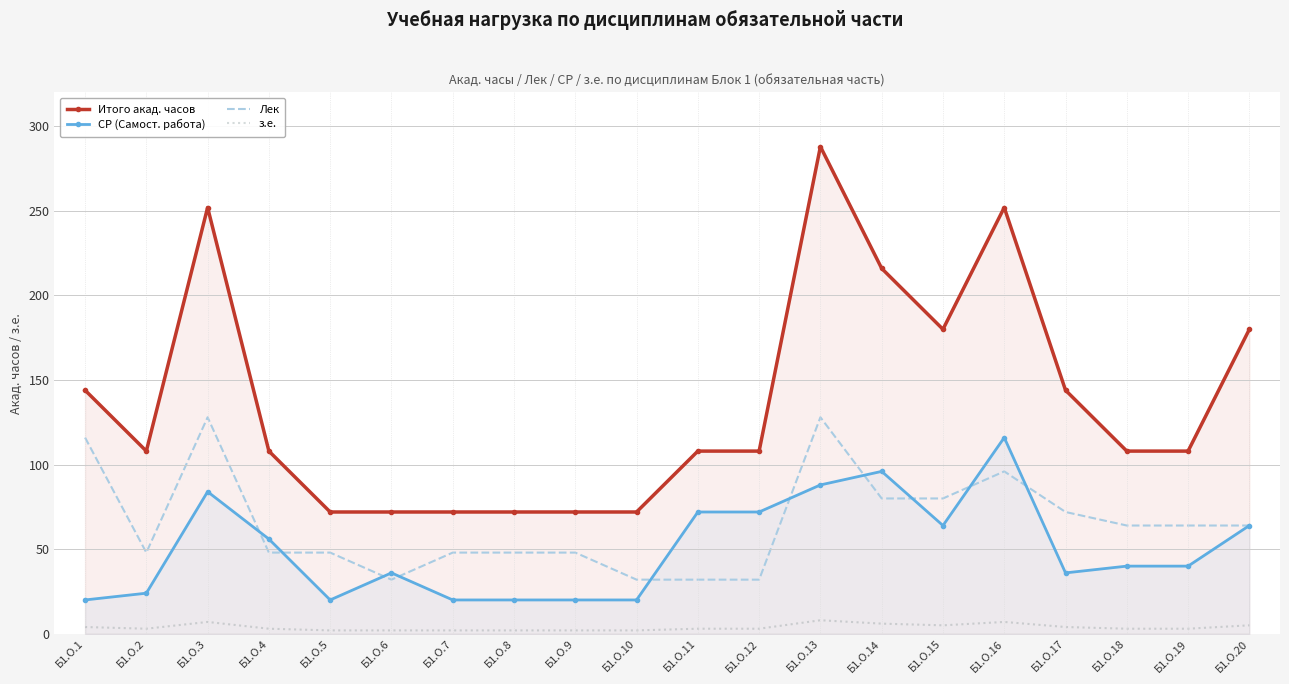

True or false: Итого акад. часов has more than 2 points higher than both neighbors.

True